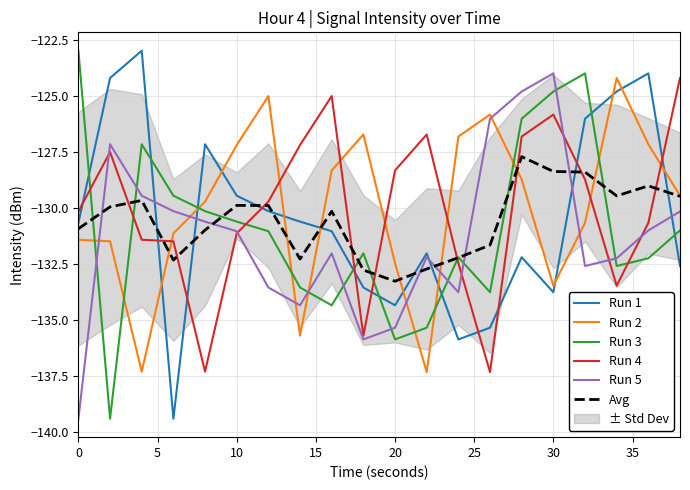

Which category has the highest value in the Run 5 series?

30